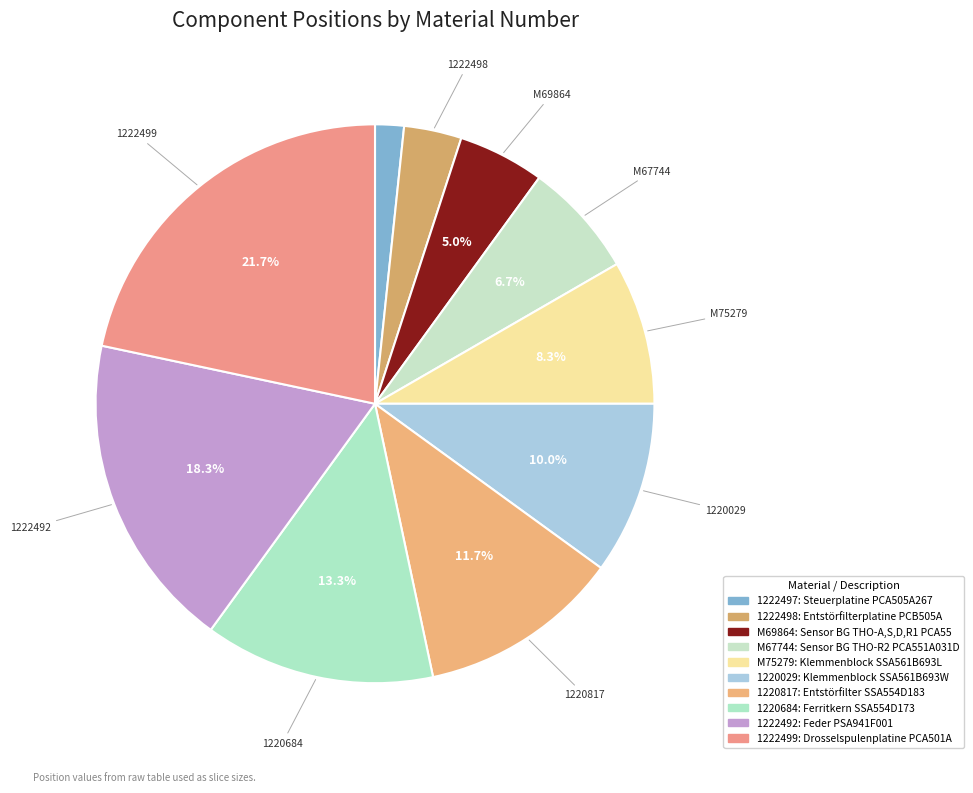

Which category has the biggest portion of the pie?

1222499